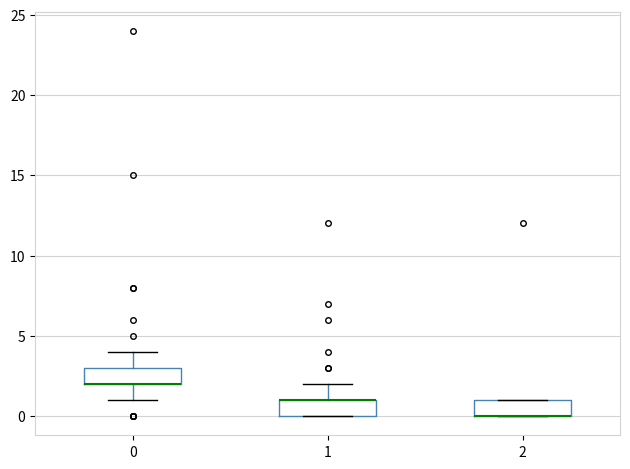

Reading left to right, read every box against the y-axis: the position of its median line, the range the box covers, and the ends of its whiskers. The values are not printed on the chart, so give them approximately, as read against the axis.

0: median 2 (drawn on the box's lower edge), box 2 to 3, whiskers 1 to 4
1: median 1 (drawn on the box's upper edge), box 0 to 1, whiskers 0 to 2
2: median 0 (drawn on the box's lower edge), box 0 to 1, whiskers 0 to 1